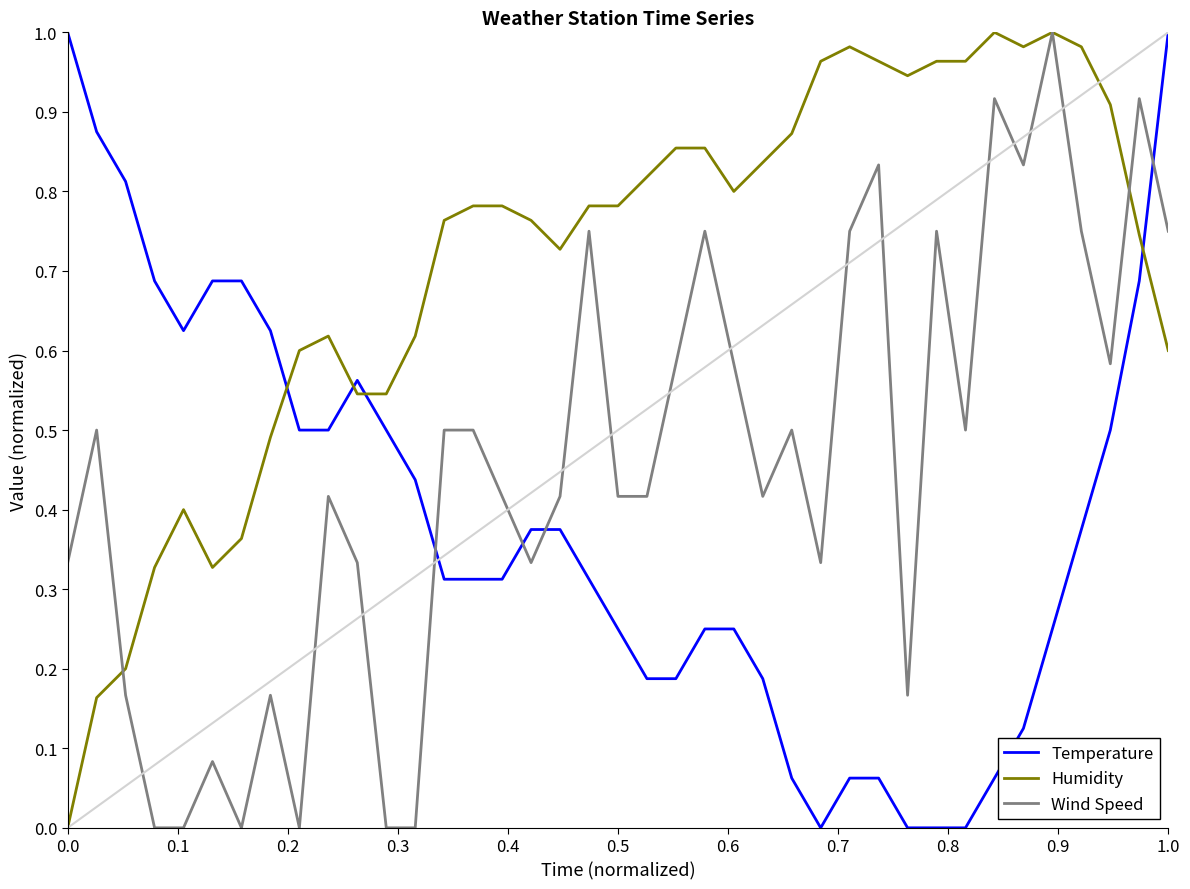

Which series ends up on top after the final intersection of Humidity and Temperature?

Temperature